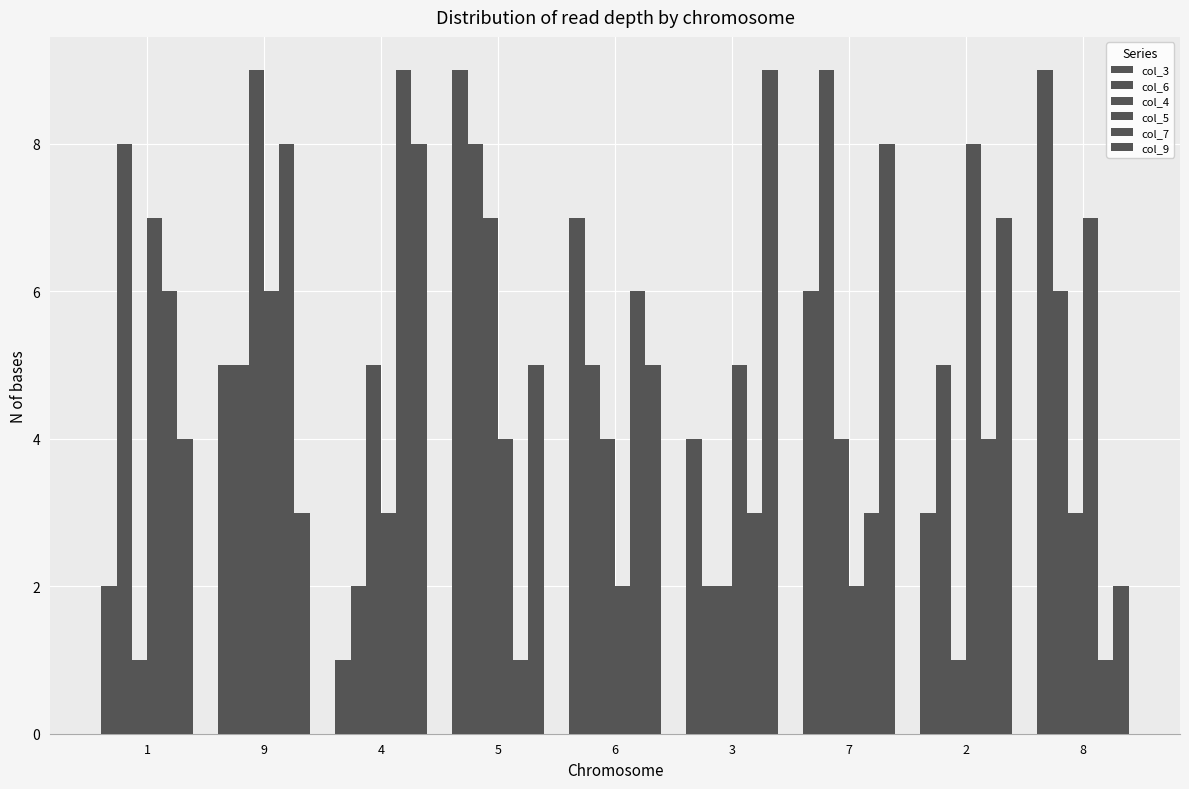

Reading left to right, what are all the values shown in this chart?

col_3: 1=2	9=5	4=1	5=9	6=7	3=4	7=6	2=3	8=9
col_6: 1=8	9=5	4=2	5=8	6=5	3=2	7=9	2=5	8=6
col_4: 1=1	9=9	4=5	5=7	6=4	3=2	7=4	2=1	8=3
col_5: 1=7	9=6	4=3	5=4	6=2	3=5	7=2	2=8	8=7
col_7: 1=6	9=8	4=9	5=1	6=6	3=3	7=3	2=4	8=1
col_9: 1=4	9=3	4=8	5=5	6=5	3=9	7=8	2=7	8=2